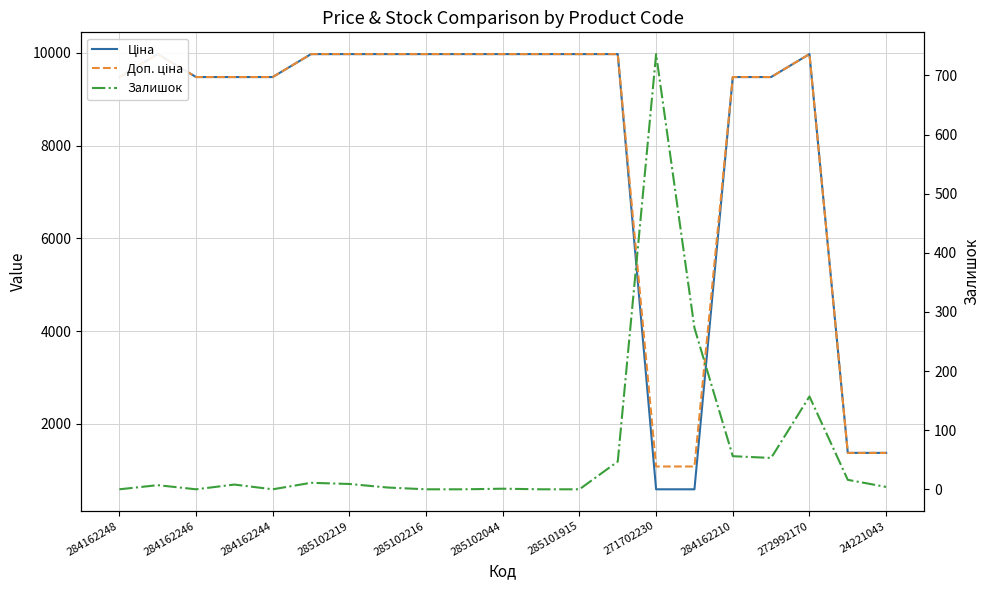

How many data points in Доп. ціна are less than 9974?

10